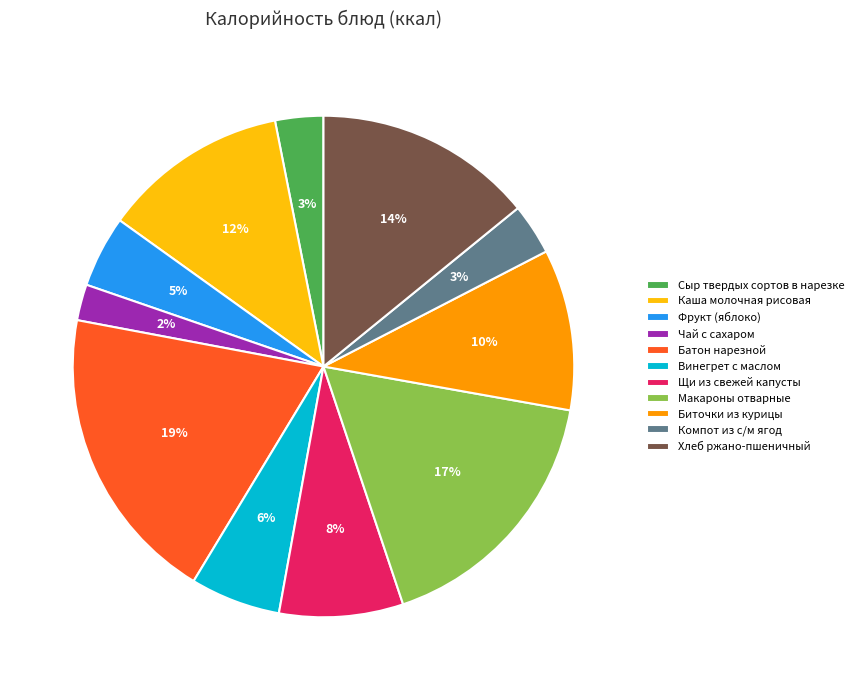

Is the sum of Чай с сахаром and Каша молочная рисовая greater than half?

No